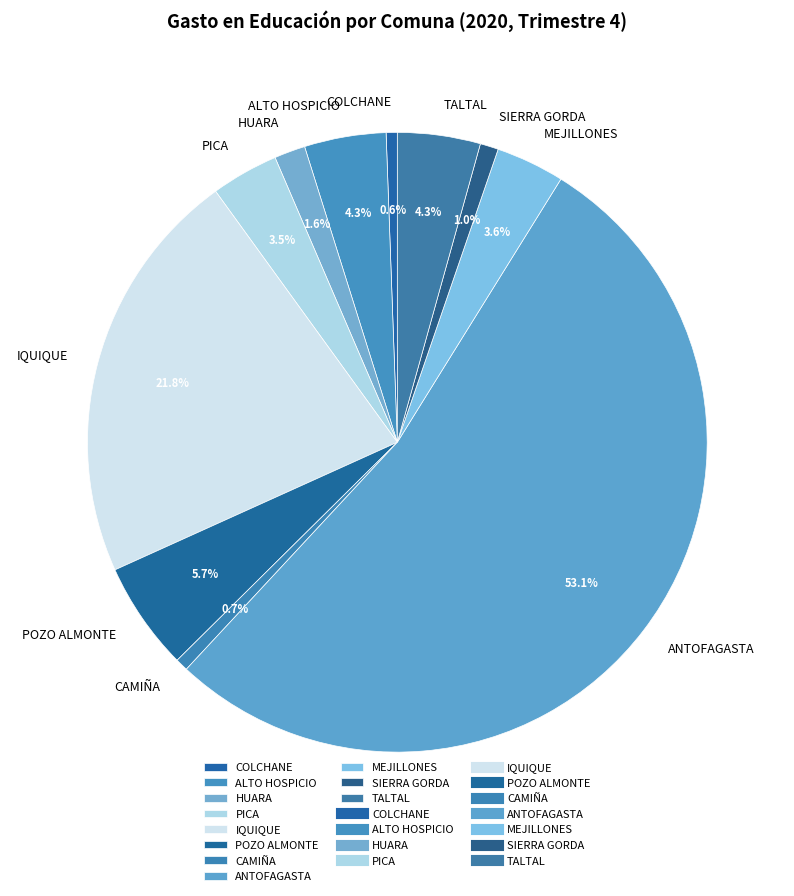

Is COLCHANE the majority of the pie?

No